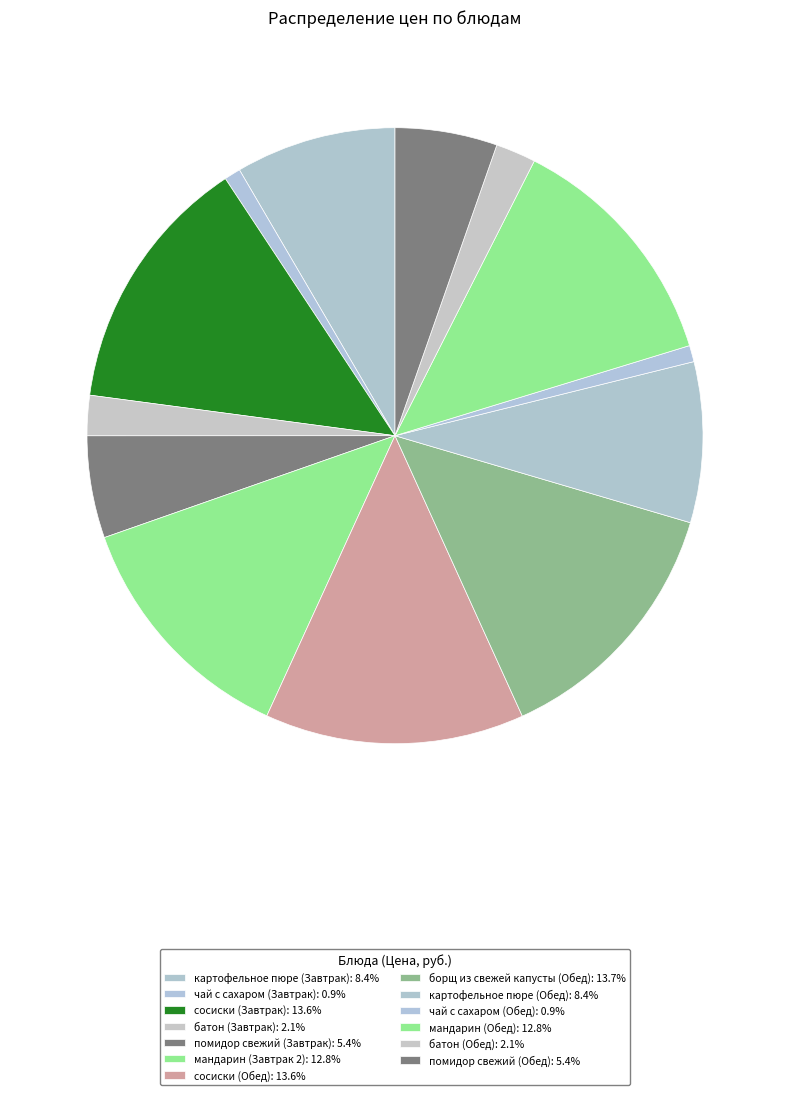

How many segments does this pie chart have?

13